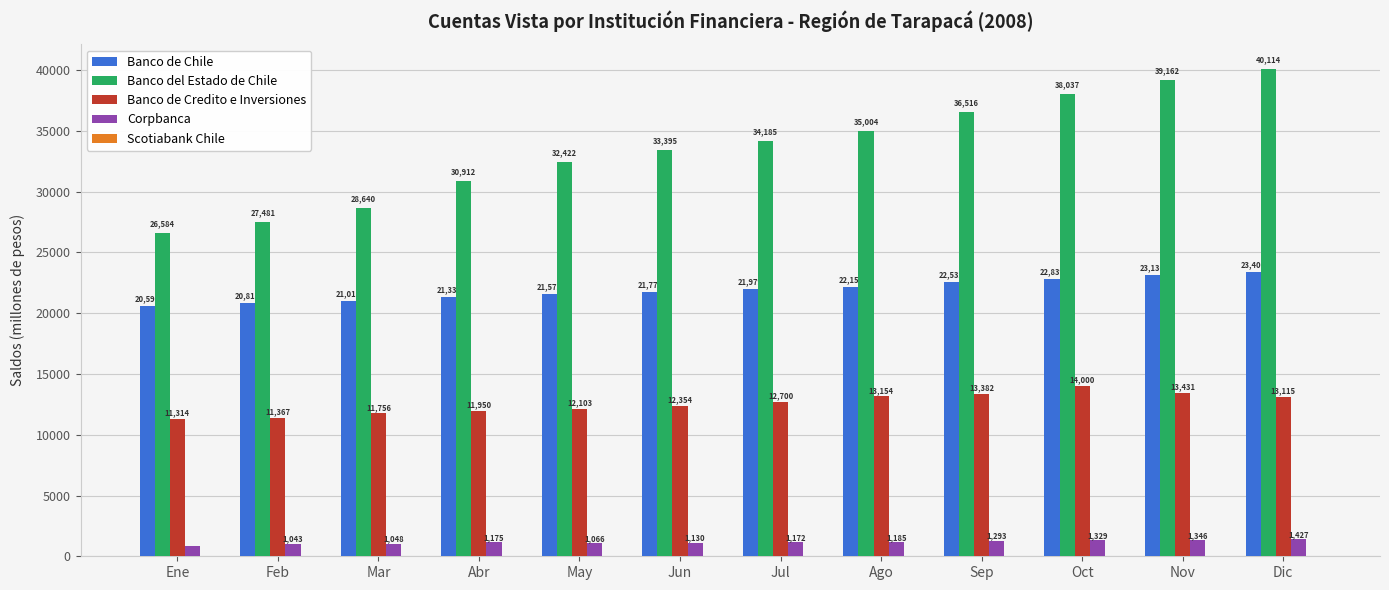

What is the maximum value shown in the chart?

40114